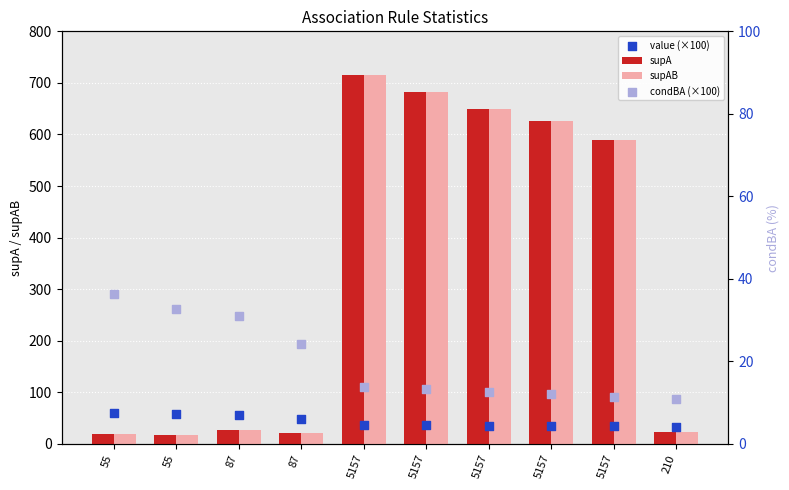

Which series has the largest total across all categories?

supA